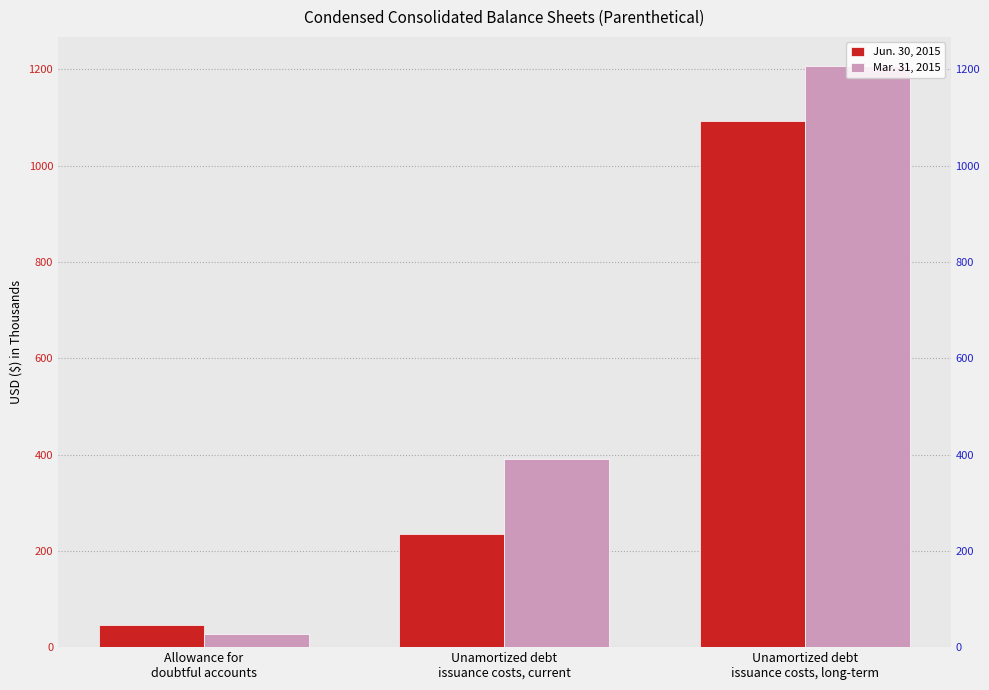

Rank the series by their average value, from lowest to highest.

Jun. 30, 2015, Mar. 31, 2015